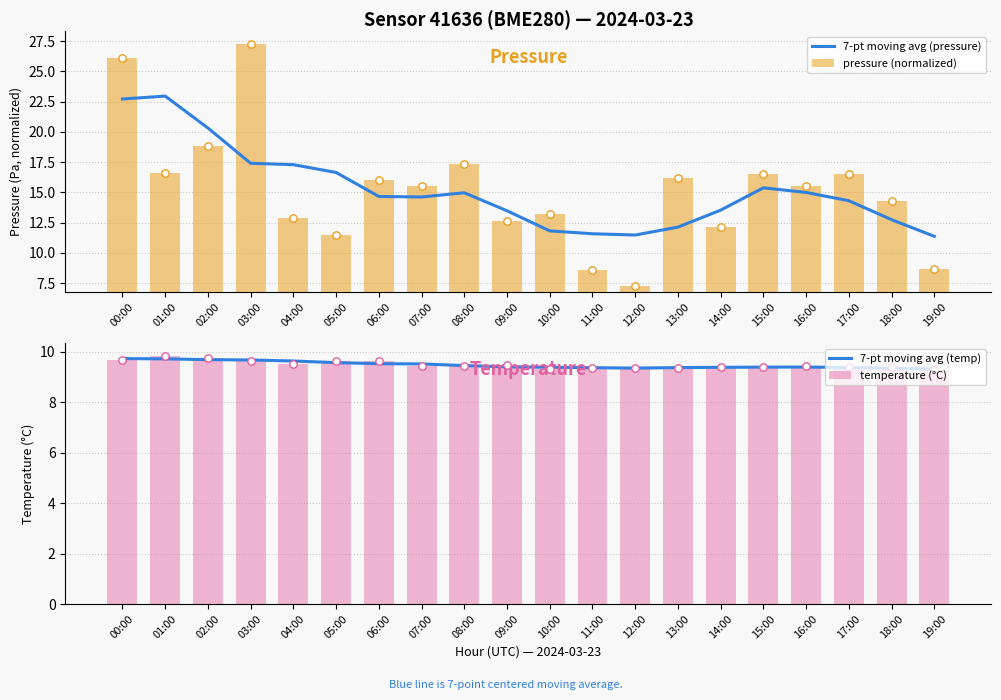

Is the value of pressure (normalized) at 11:00 greater than the value of 7-pt moving avg (temp) at 01:00?

No